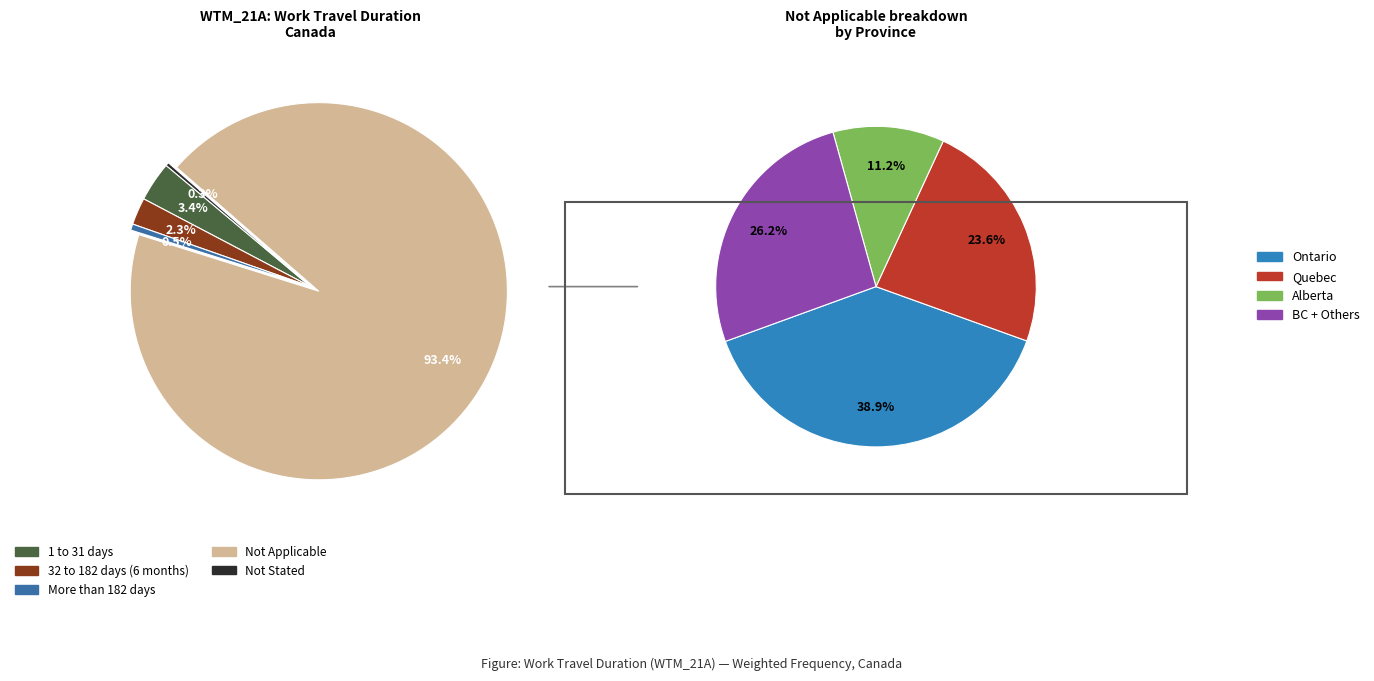

Which has a higher value, Not Stated or Not Applicable?

Not Applicable